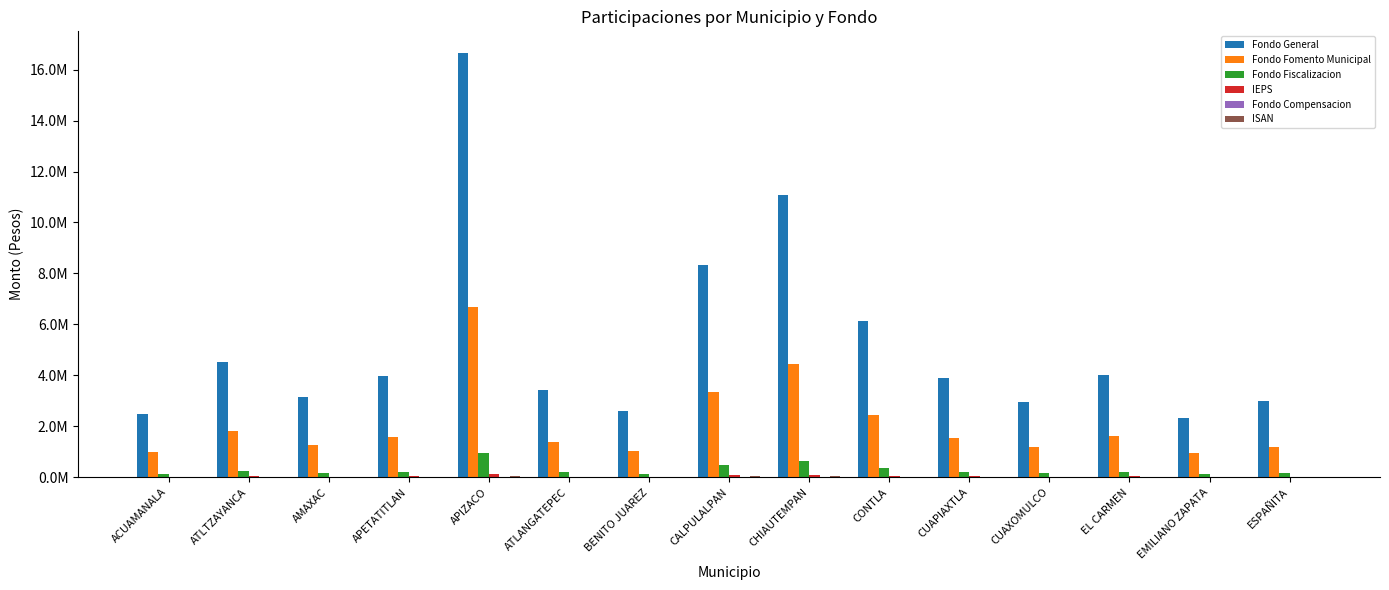

At which category is the sum across all series the highest?

APIZACO